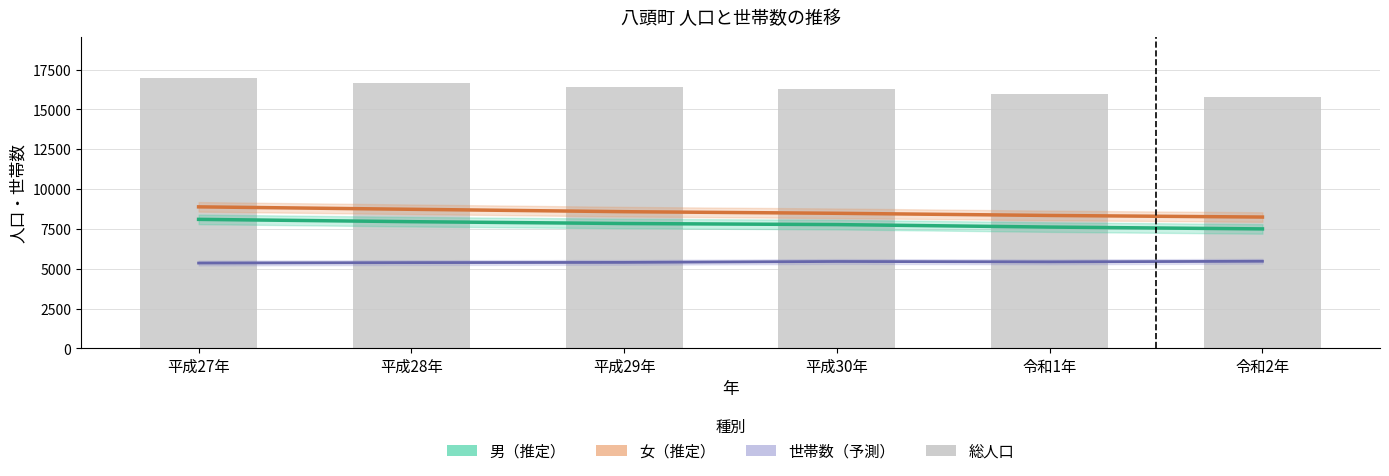

Which has a higher value, 平成29年 or 平成27年?

平成27年